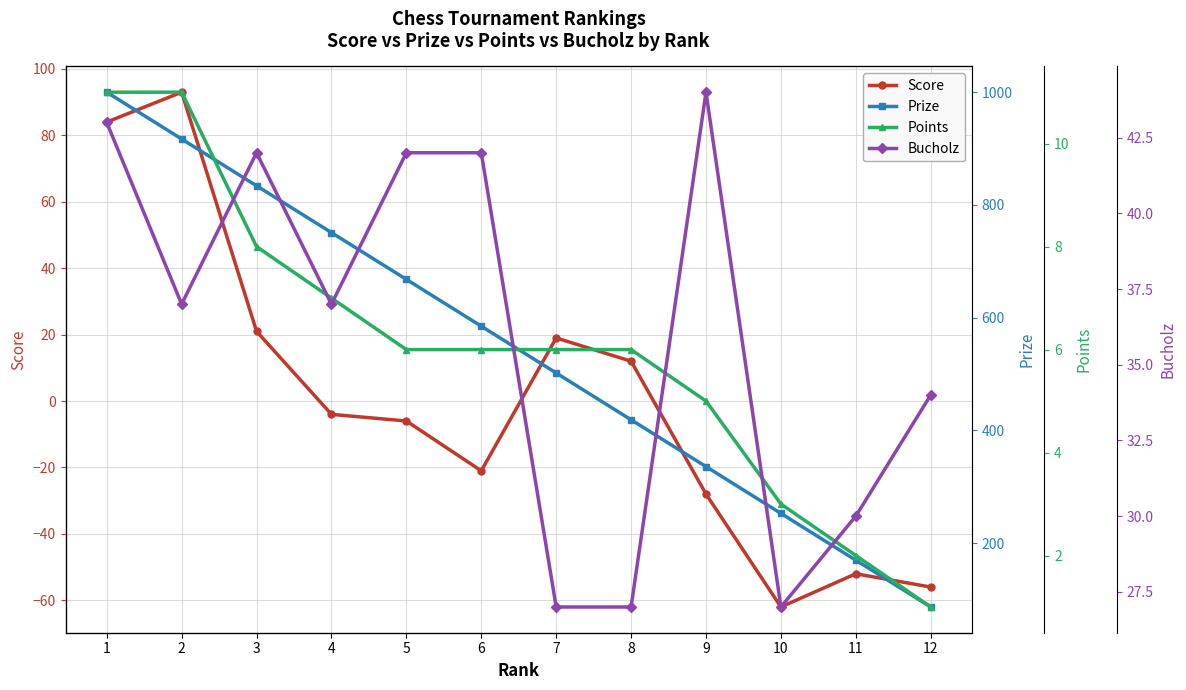

Which series has the widest spread of values?

Prize